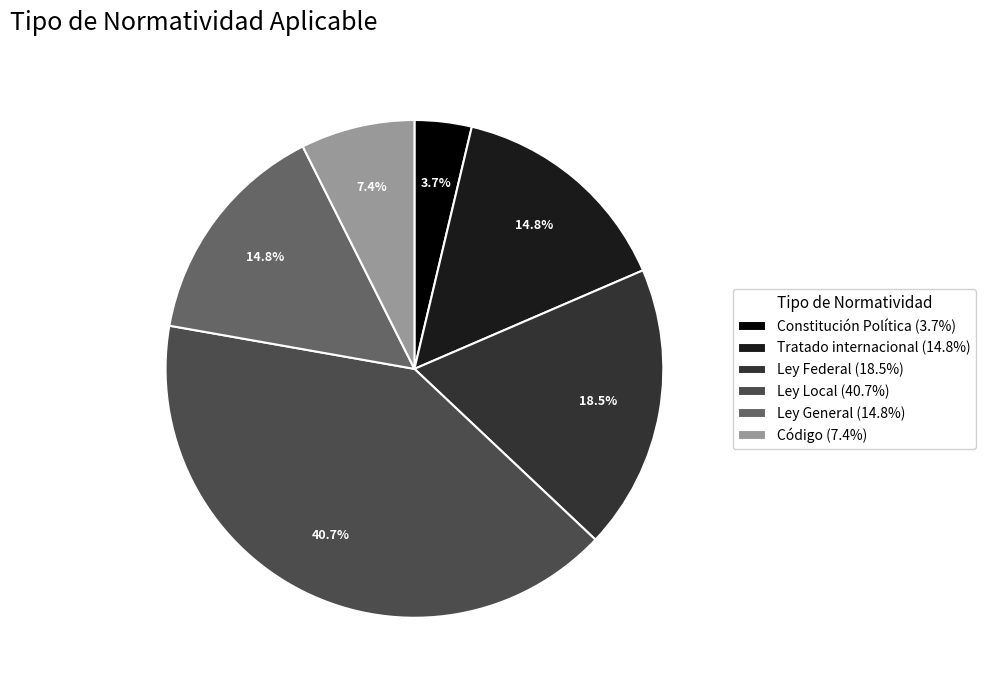

To the nearest percent, what portion does Ley General represent?

15%